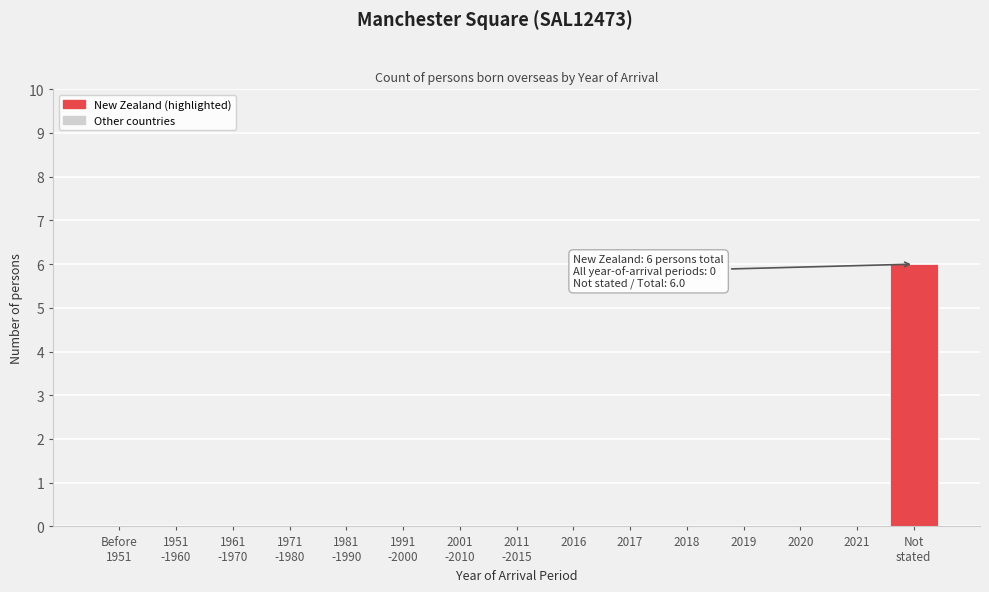

What is the sum of all values?

6